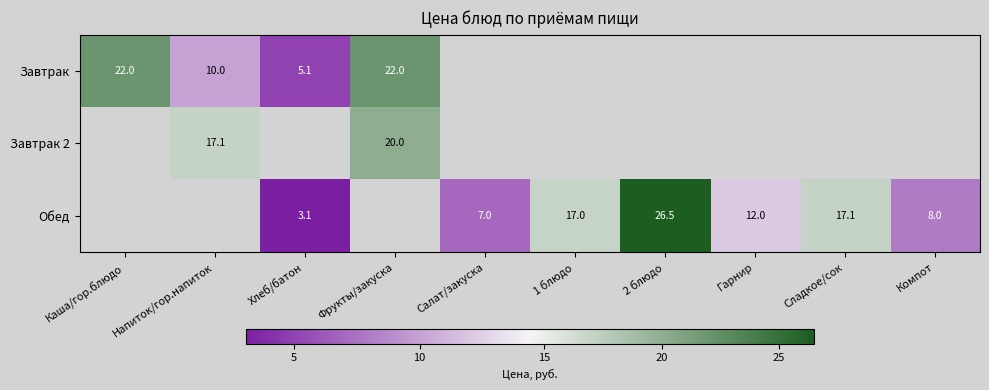

Is it true that Завтрак equals 29.0 at Каша/гор.блюдо?

False